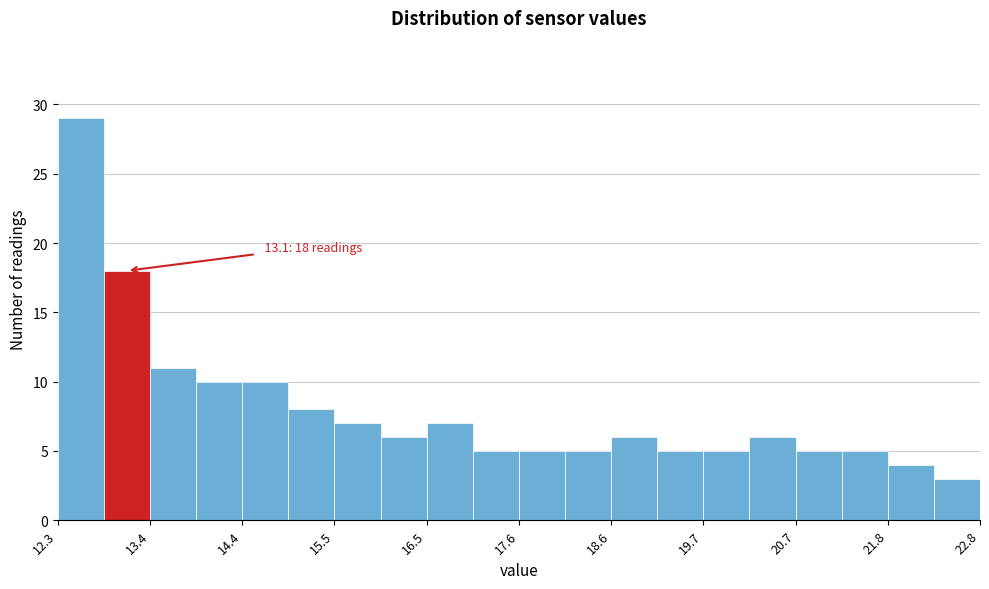

Around what value on the x-axis is the tallest bar? Give the approximate position of its centre, as read against the axis.

12.6